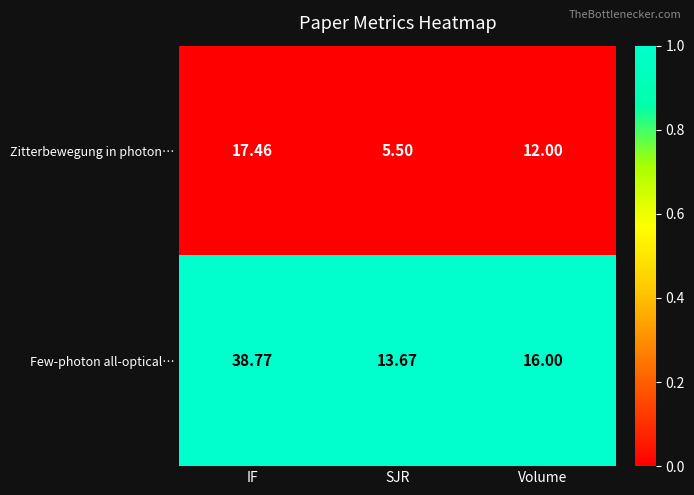

List the series in order of their peak value, lowest first.

Zitterbewegung in photon…, Few-photon all-optical…